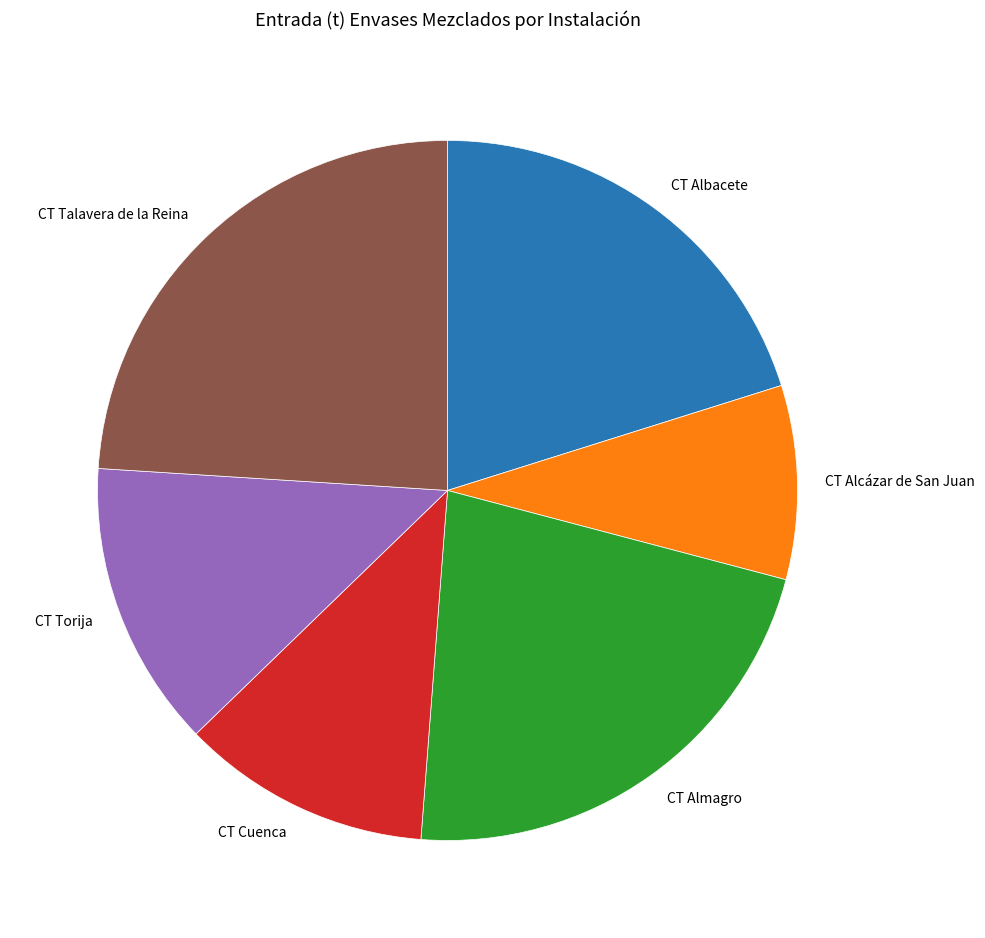

Which has a higher value, CT Albacete or CT Cuenca?

CT Albacete